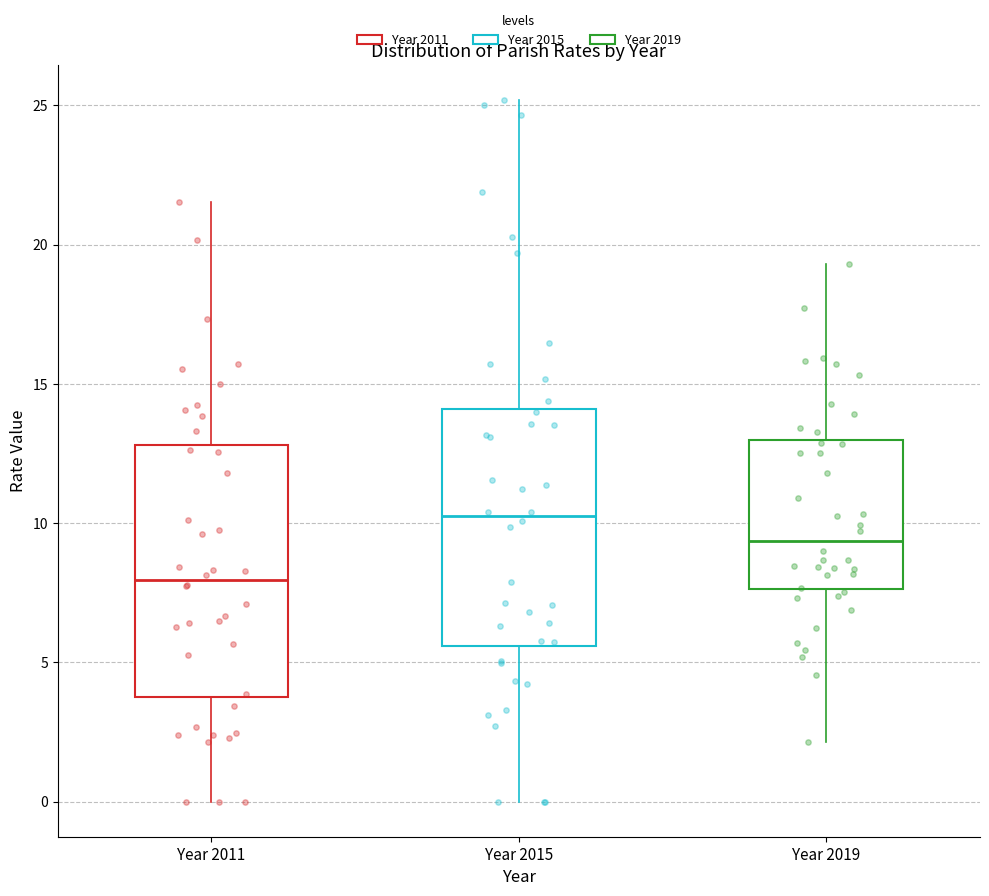

Reading left to right, read every box against the y-axis: the position of its median line, the range the box covers, and the ends of its whiskers. The values are not printed on the chart, so give them approximately, as read against the axis.

Year 2011: median 8.0, box 4.0 to 13.0, whiskers 0.0 to 21.5
Year 2015: median 10.0, box 5.5 to 14.0, whiskers 0.0 to 25.0
Year 2019: median 9.5, box 7.5 to 13.0, whiskers 2.0 to 19.5